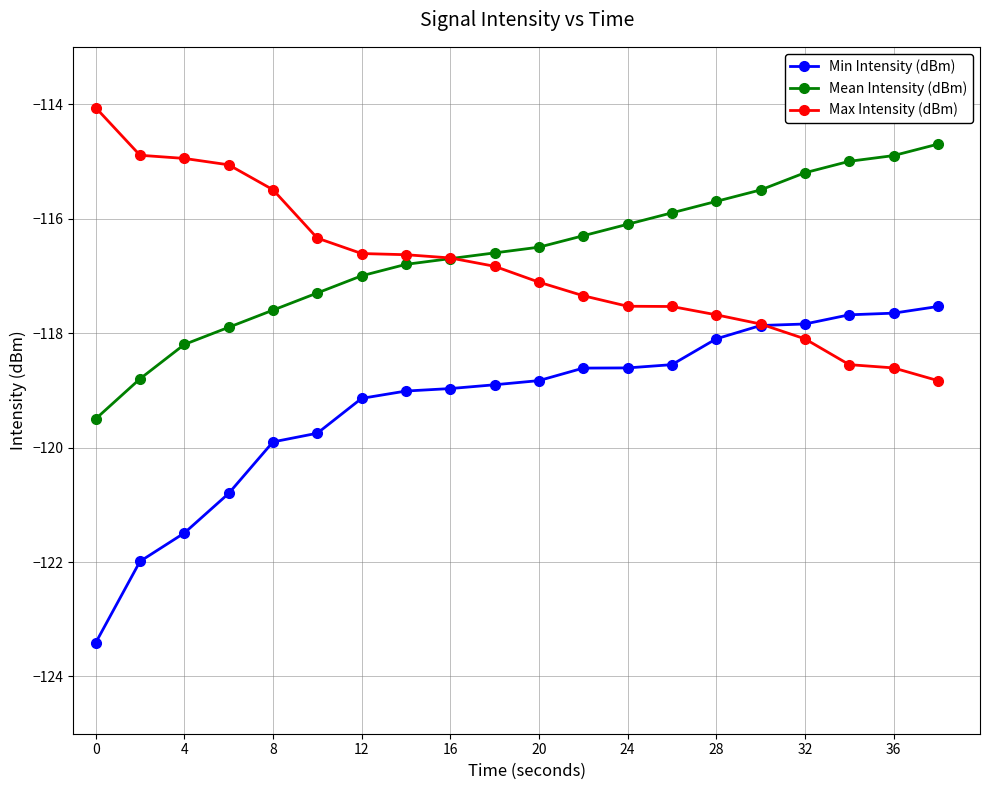

What is the value of the Min Intensity (dBm) point at the 5th from the left?

-119.9